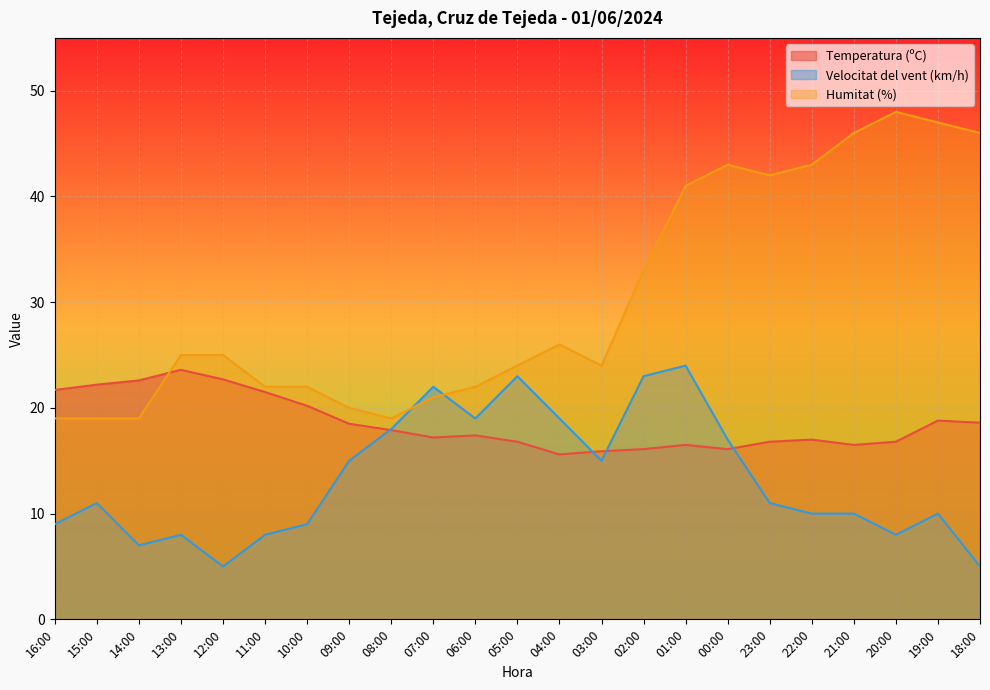

What are all the series names shown in the legend?

Temperatura (ºC), Velocitat del vent (km/h), Humitat (%)